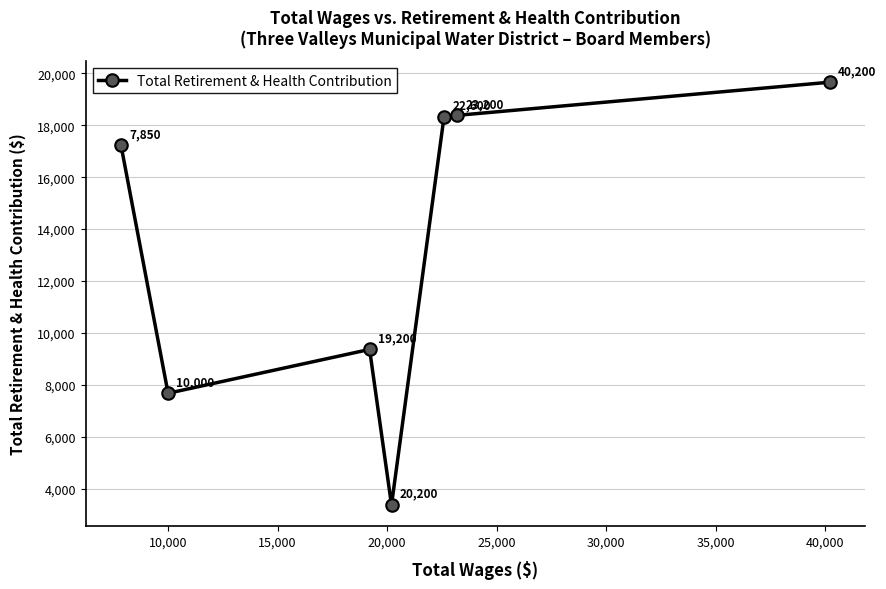

How many categories are shown in the chart?

7